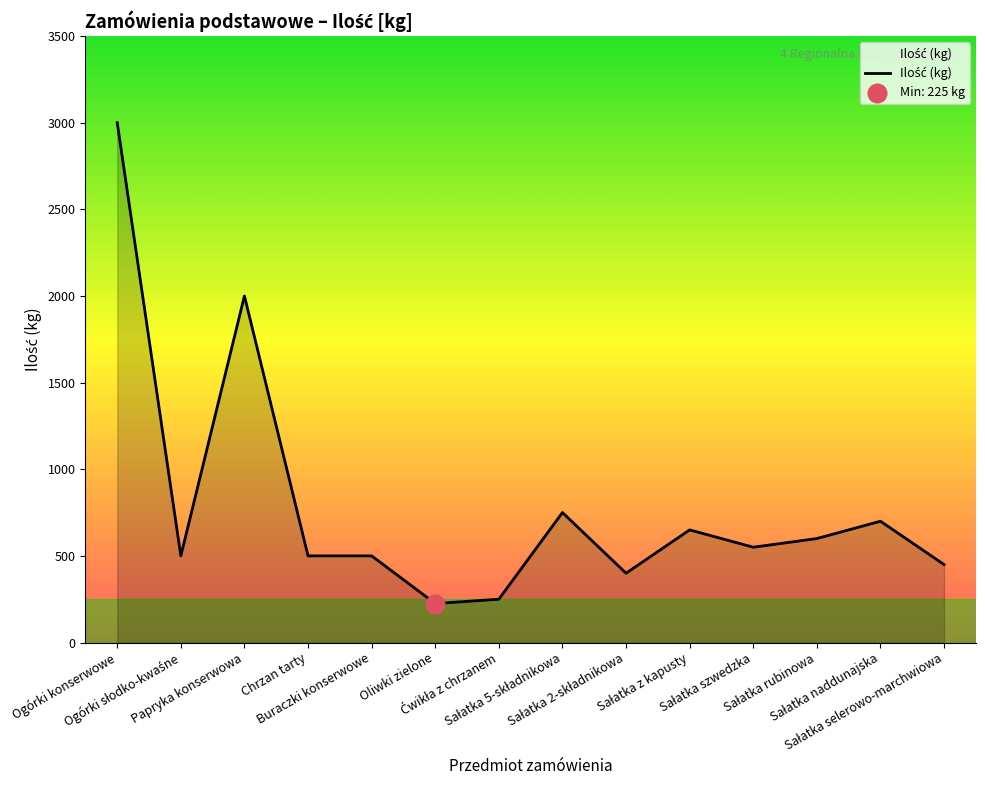

Between Chrzan tarty and Oliwki zielone, which is larger?

Chrzan tarty